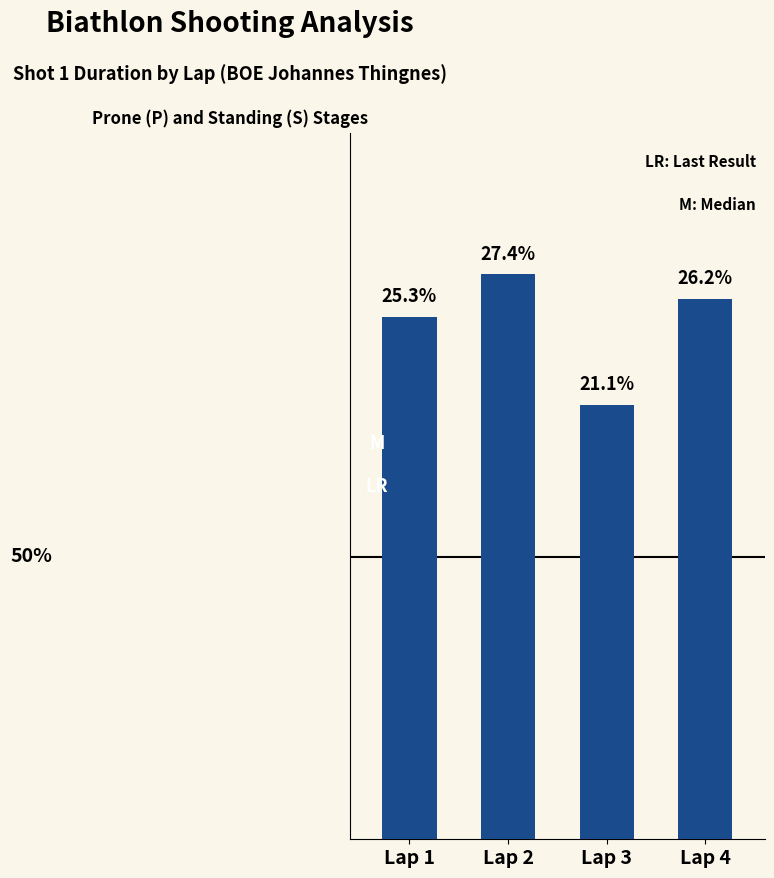

Are the bars horizontal?

No